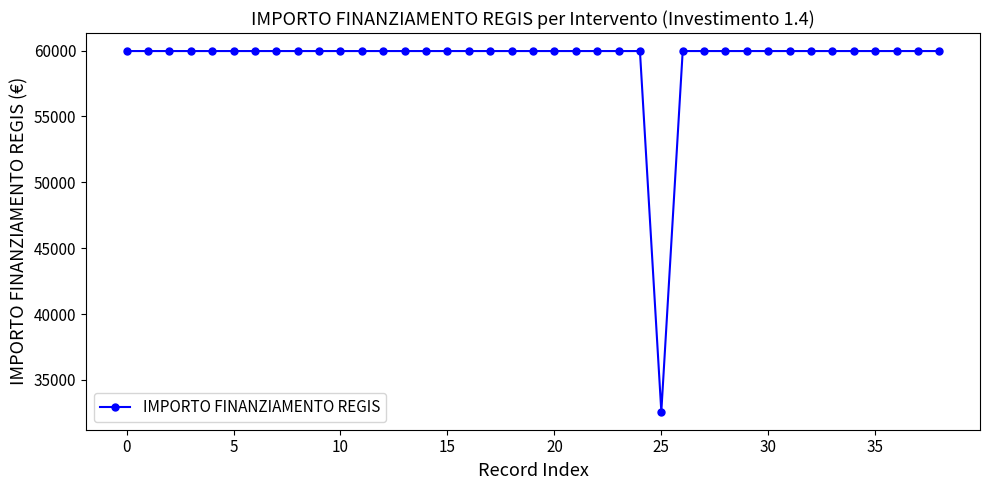

What is the value of the 29th point from the left?

59966